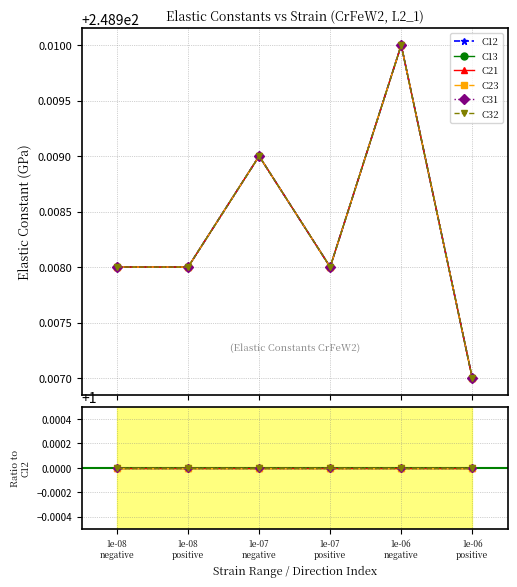

Is the value of C13 at 1e-07
positive greater than the value of C31 at 1e-06
positive?

No